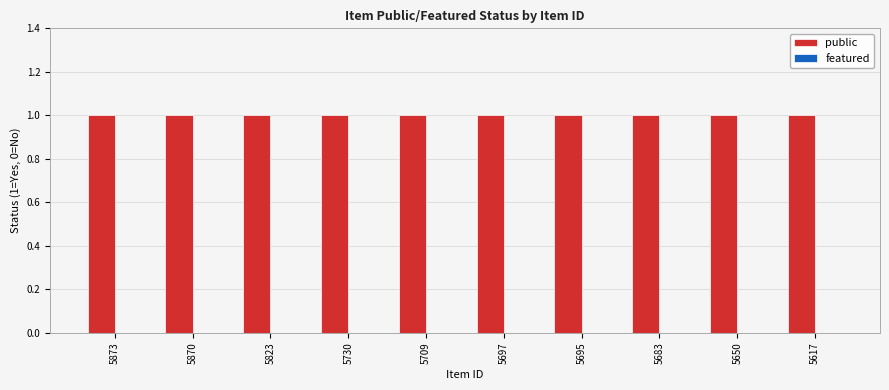

List the series in order of their overall mean, lowest first.

featured, public